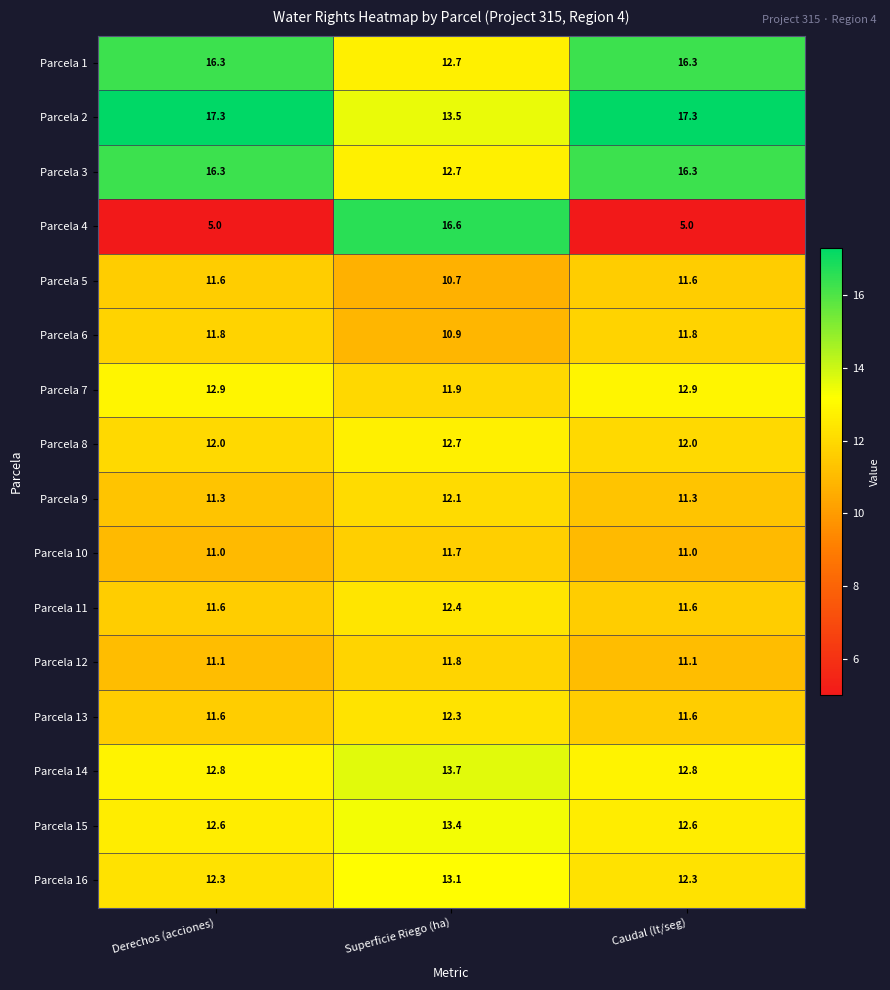

Which series has the largest total across all categories?

Parcela 2